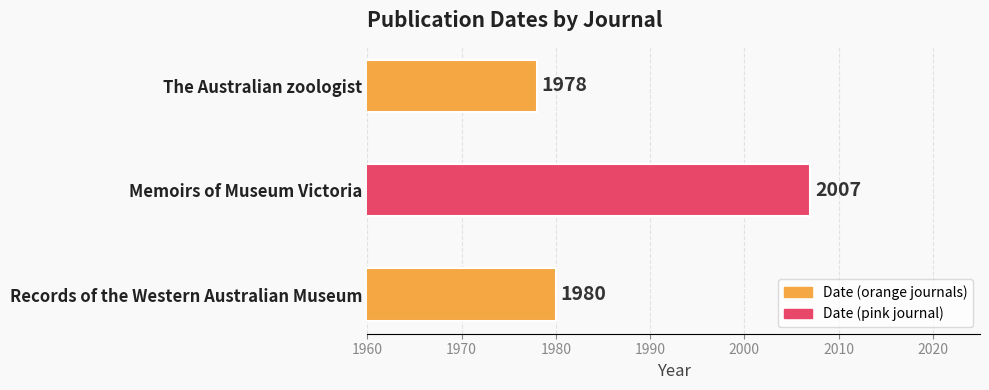

What is the maximum value shown in the chart?

2007